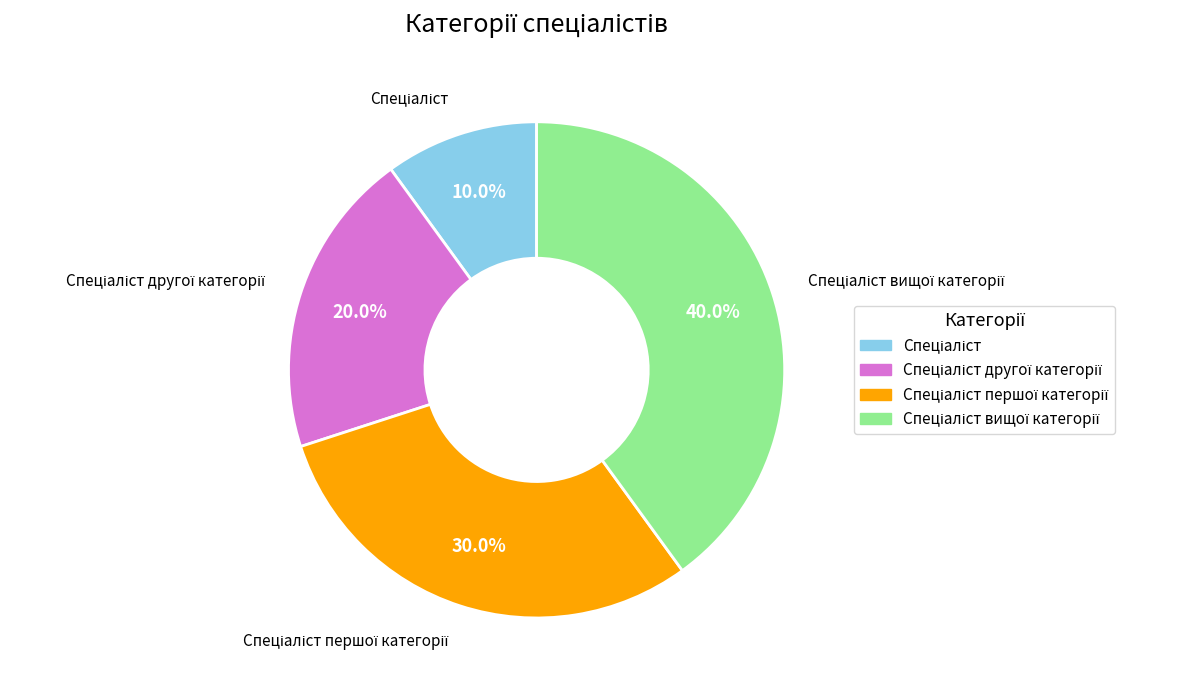

How many slices are in this pie chart?

4